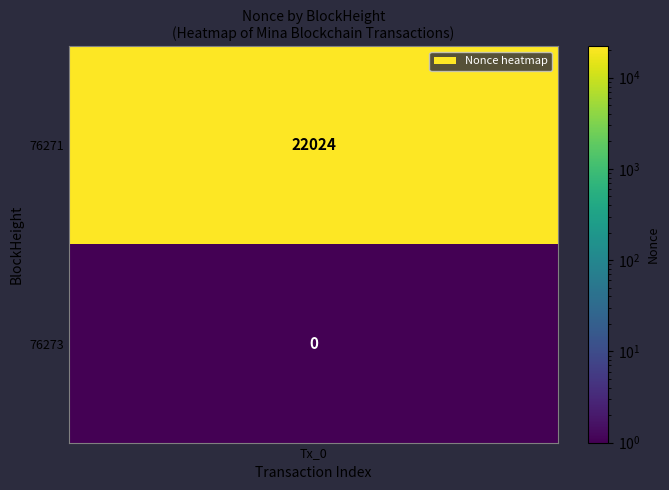

Is it true that the value at 76271 is -13815?

False